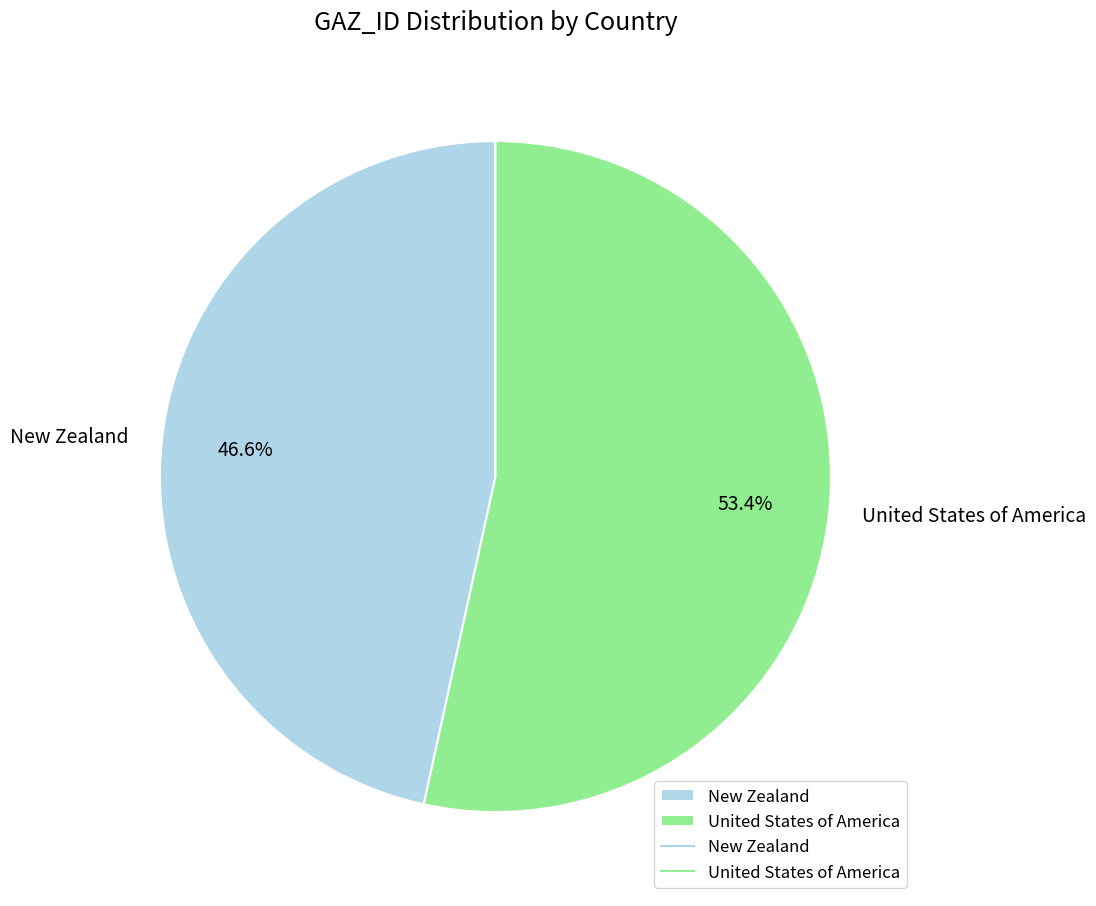

What is the total percentage of New Zealand and United States of America?

100.0%